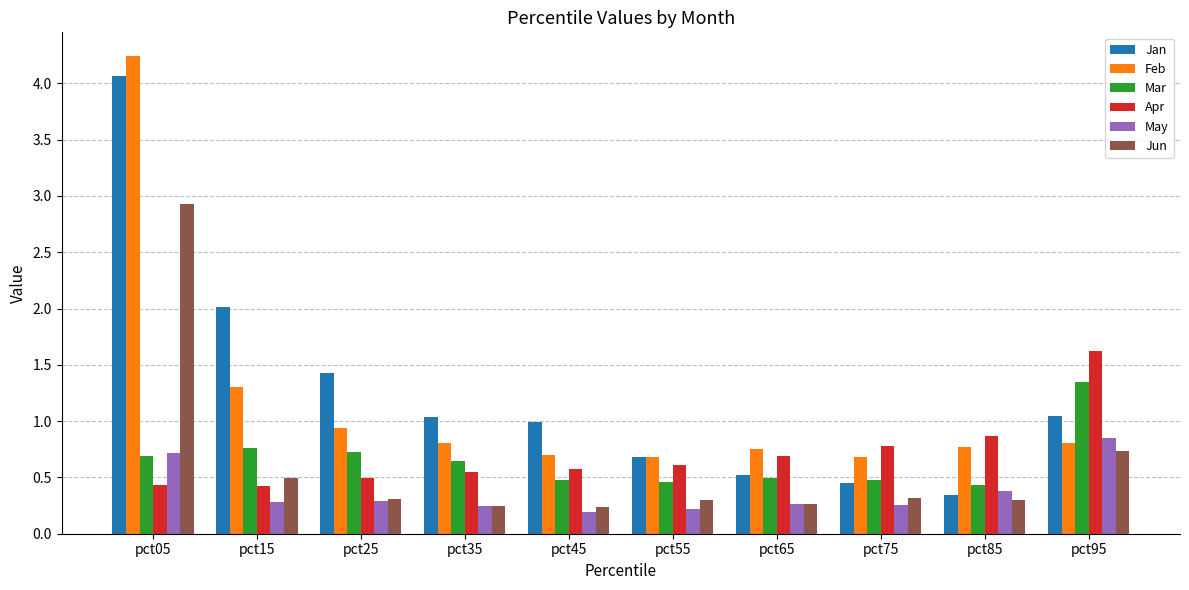

Which series has the widest spread of values?

Jan